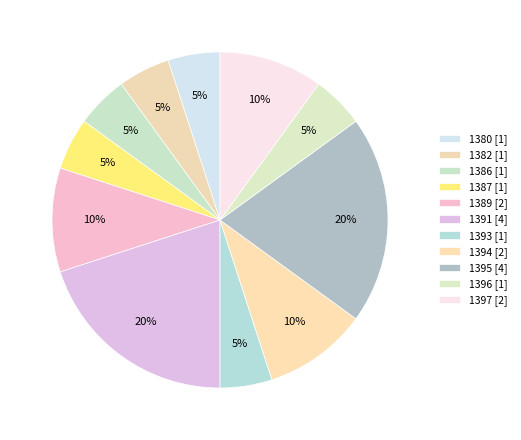

Count the number of slices in the pie.

11